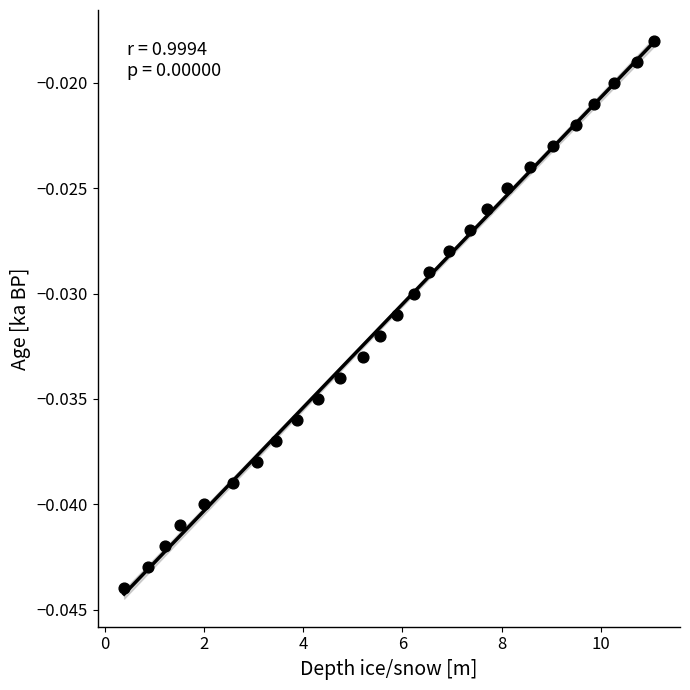

What is the range of X values (max minus min)?

10.7